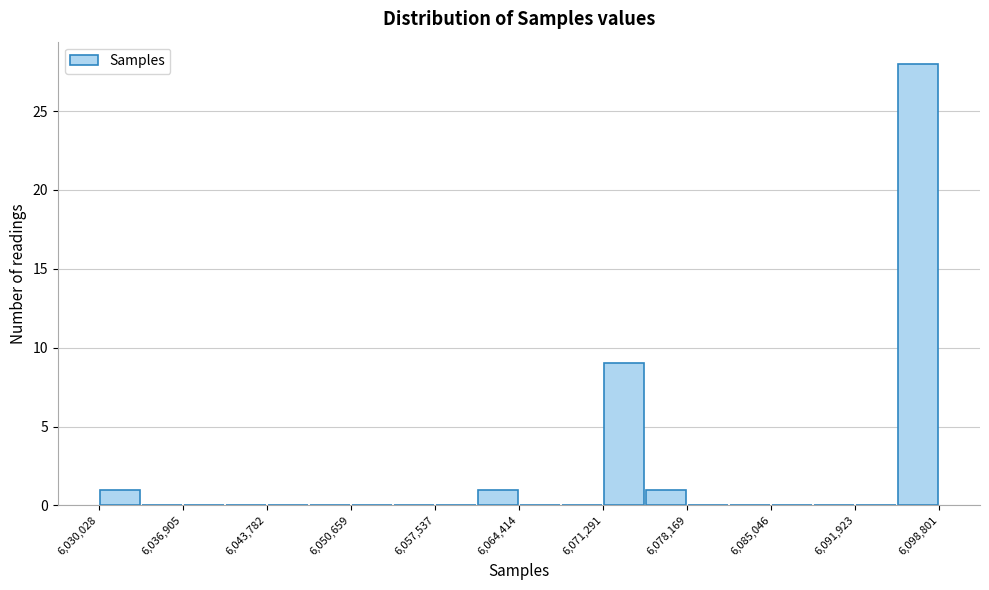

Around what value on the x-axis is the tallest bar? Give the approximate position of its centre, as read against the axis.

6097000